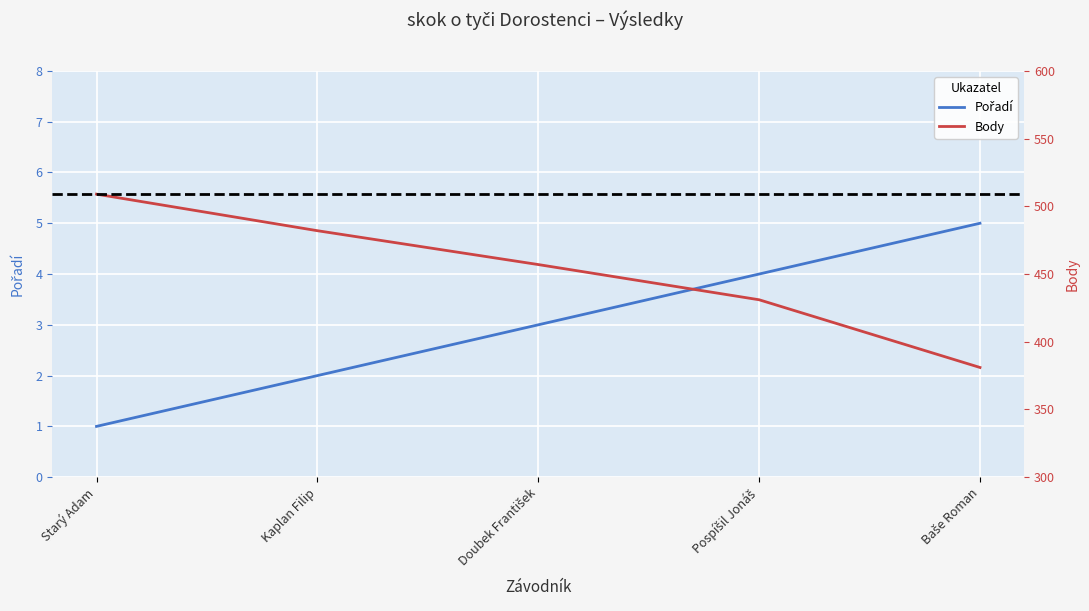

Reading left to right, transcribe all the data shown in this chart.

Pořadí: Starý Adam=1	Kaplan Filip=2	Doubek František=3	Pospíšil Jonáš=4	Baše Roman=5
Body: Starý Adam=509	Kaplan Filip=482	Doubek František=457	Pospíšil Jonáš=431	Baše Roman=381